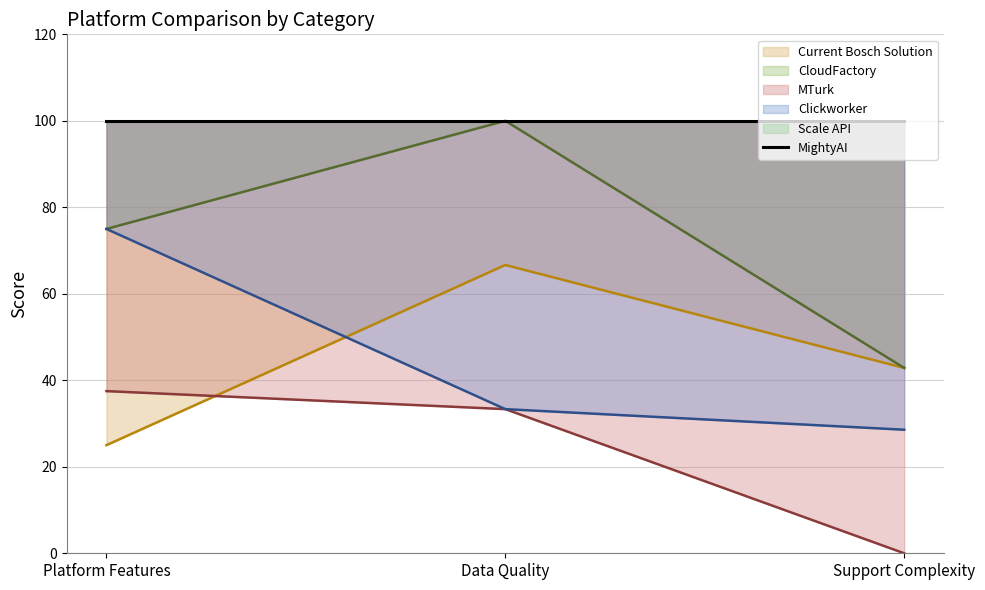

At which label is MTurk closest to 18?

Data Quality